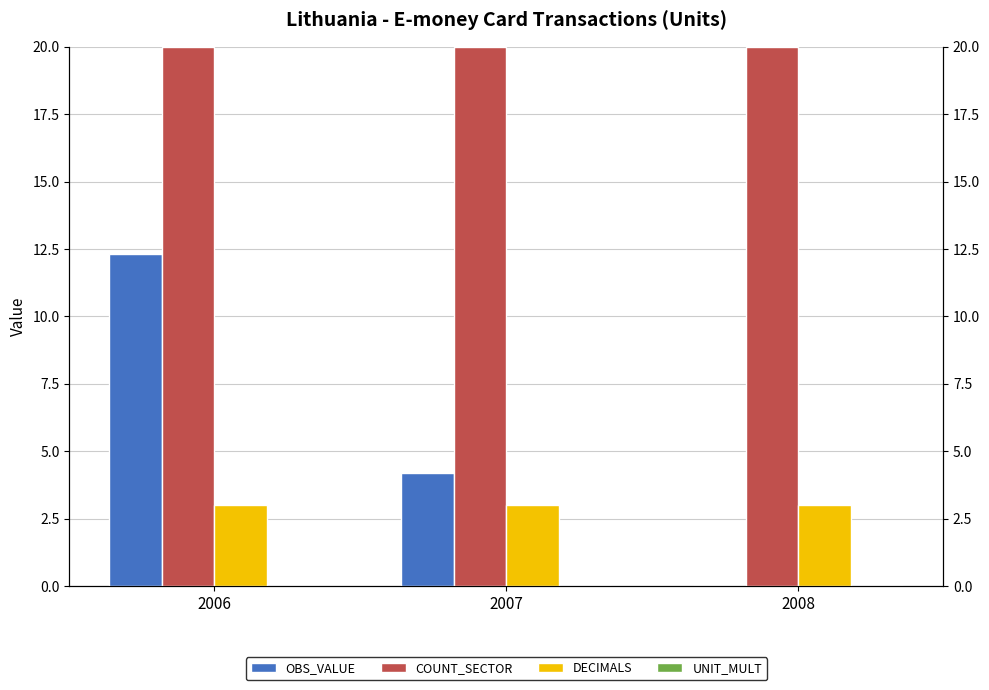

What is the maximum value shown in the chart?

20.0